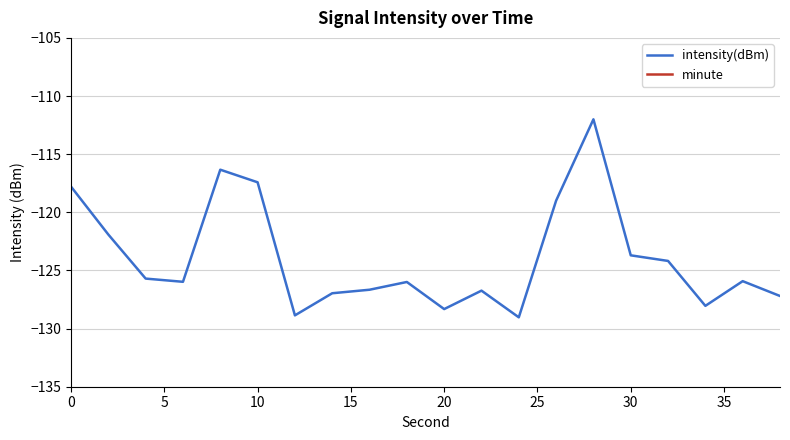

Rank the series by their maximum value, from lowest to highest.

intensity(dBm), minute